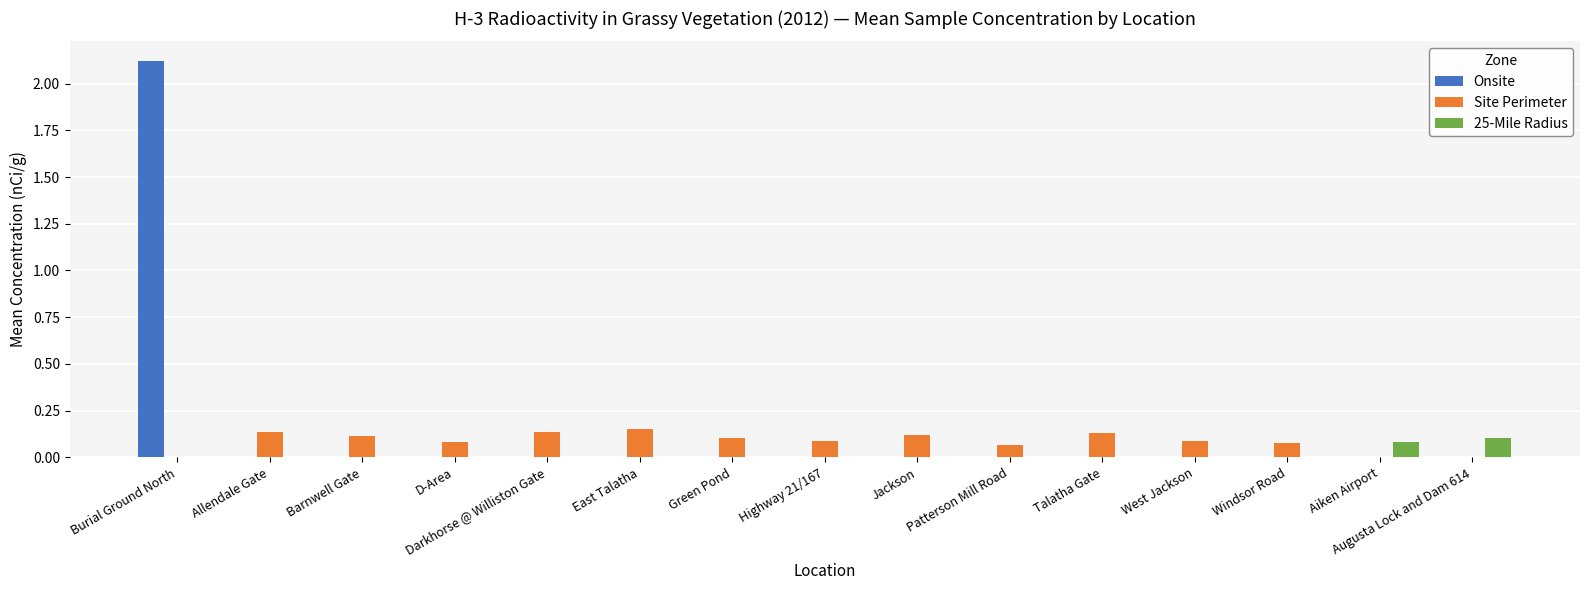

Count the number of data series in this chart.

3